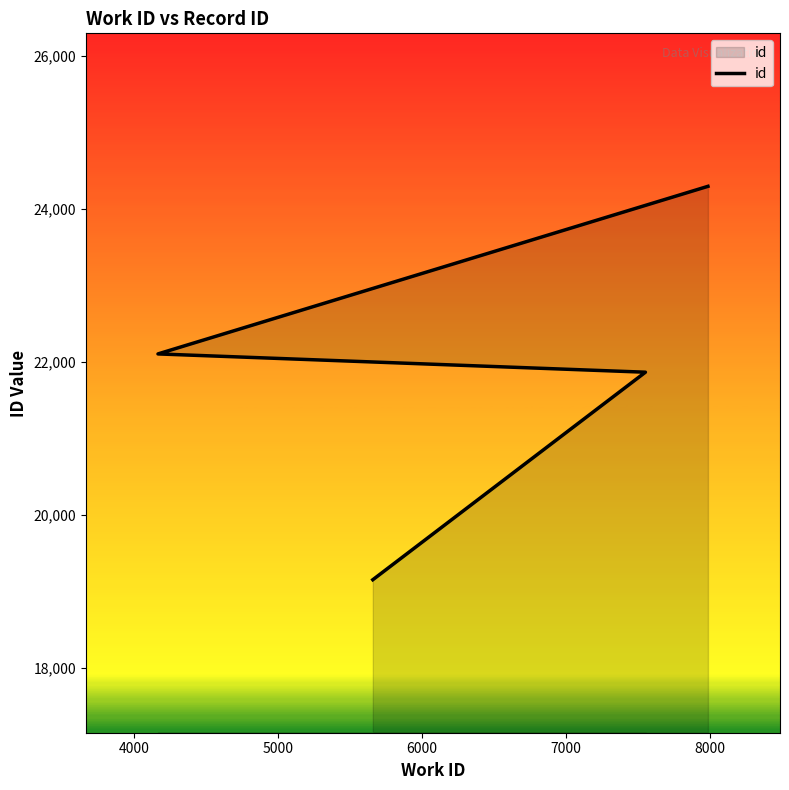

What is the approximate value at 5000, to the nearest 100?

22100